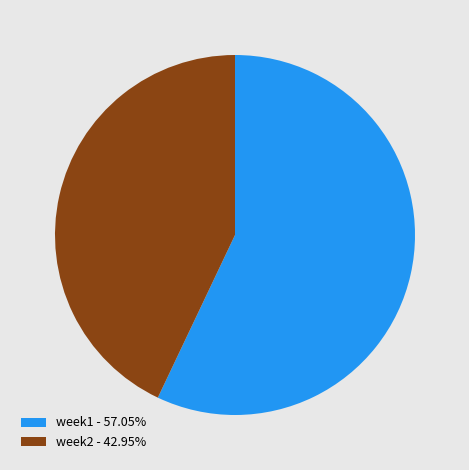

Is there a majority slice in this chart?

Yes